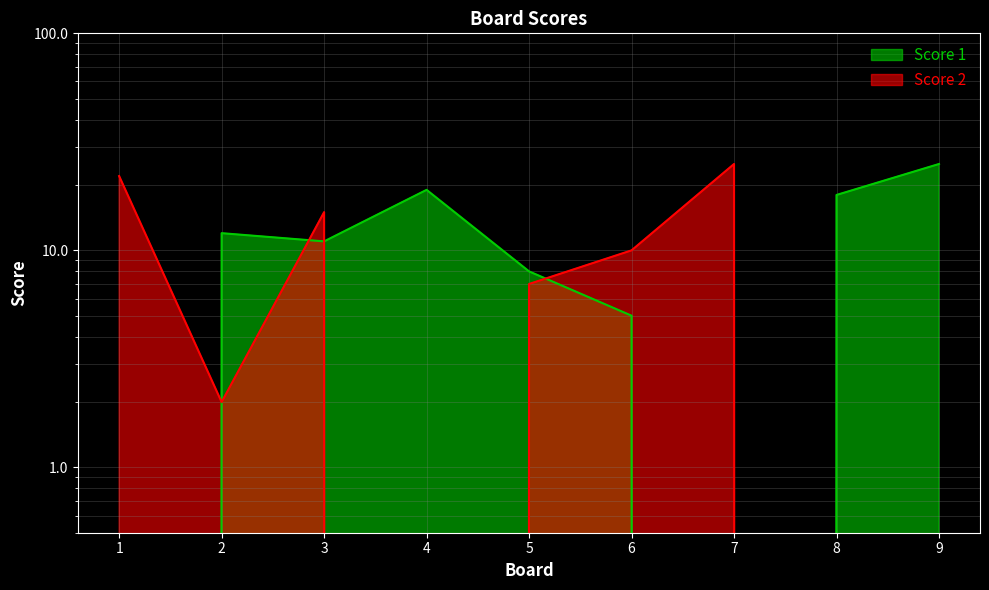

What are all the series names shown in the legend?

Score 1, Score 2